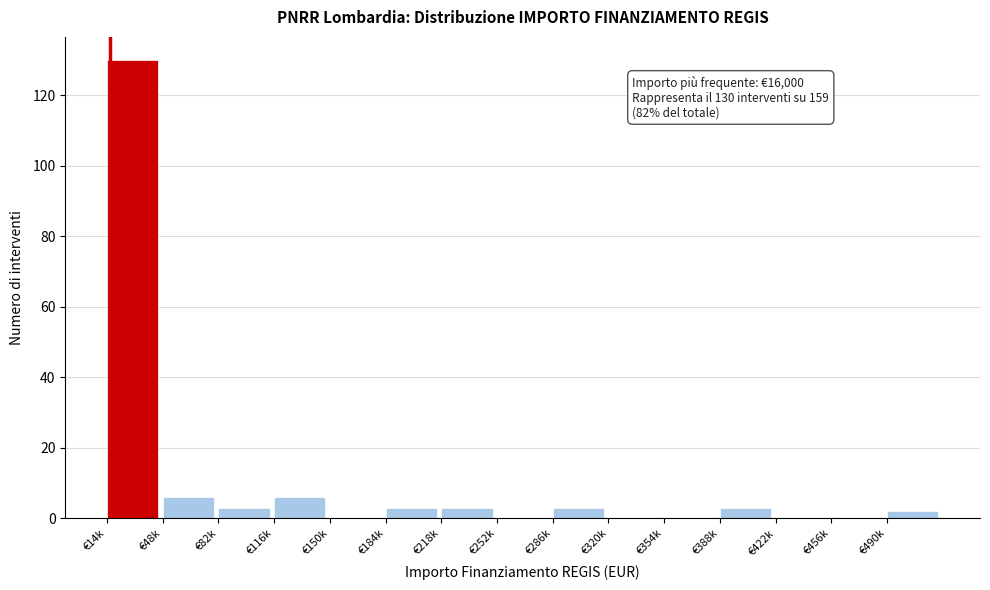

Reading right to left, transcribe all the data shown in this chart.

€490k=2	€456k=0	€422k=0	€388k=3	€354k=0	€320k=0	€286k=3	€252k=0	€218k=3	€184k=3	€150k=0	€116k=6	€82k=3	€48k=6	€14k=130